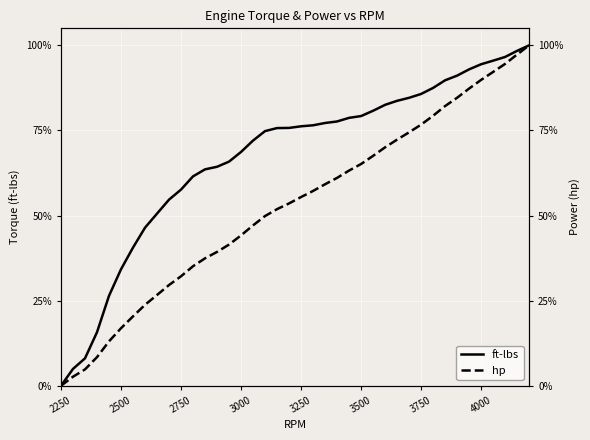

At which label does ft-lbs reach its minimum?

2250